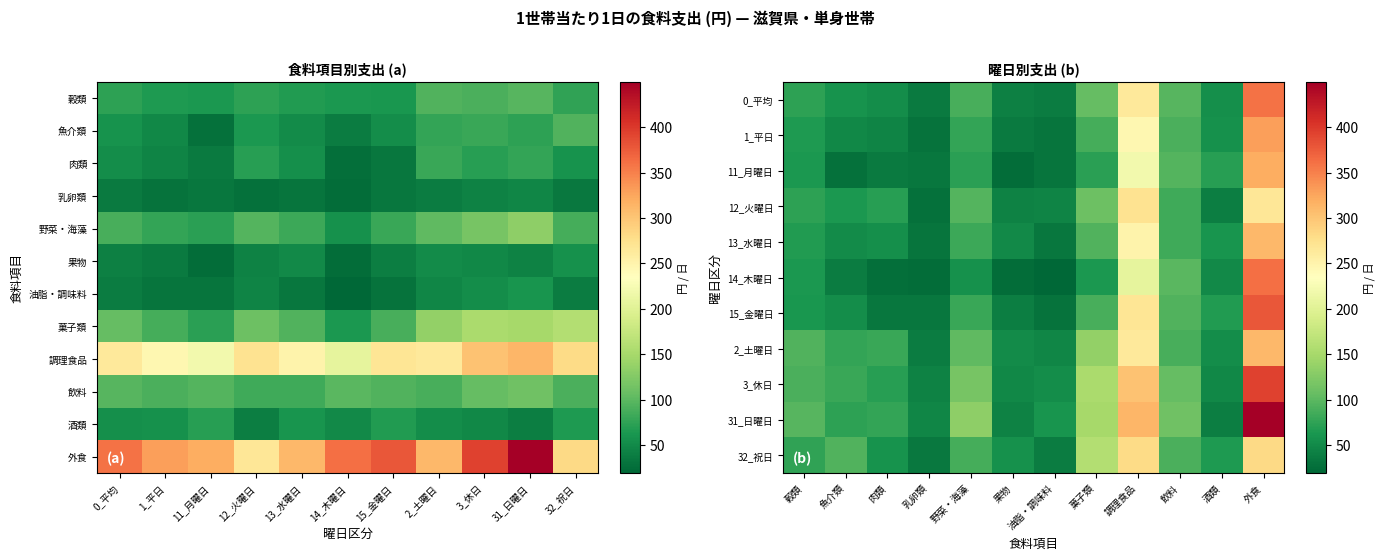

What is the average value of the 20109_調理食品 series?

262.7